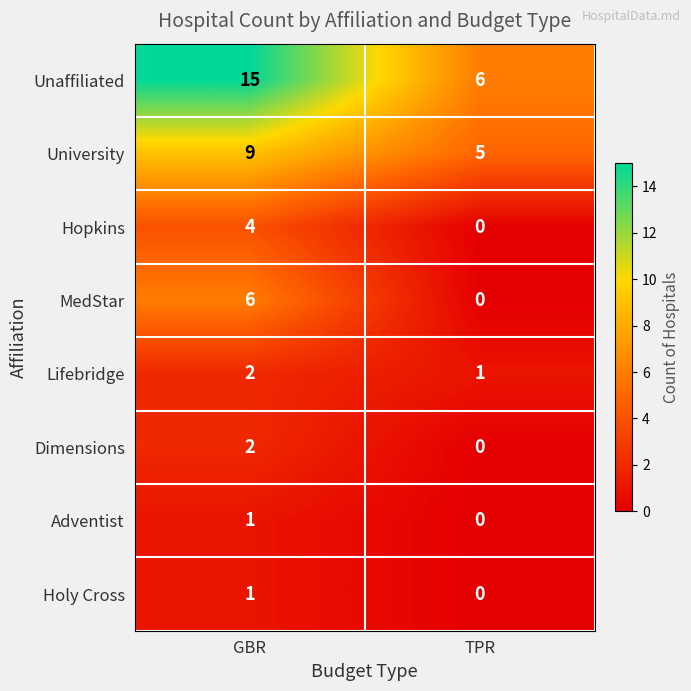

True or false: Dimensions has a value of 1 at GBR.

False